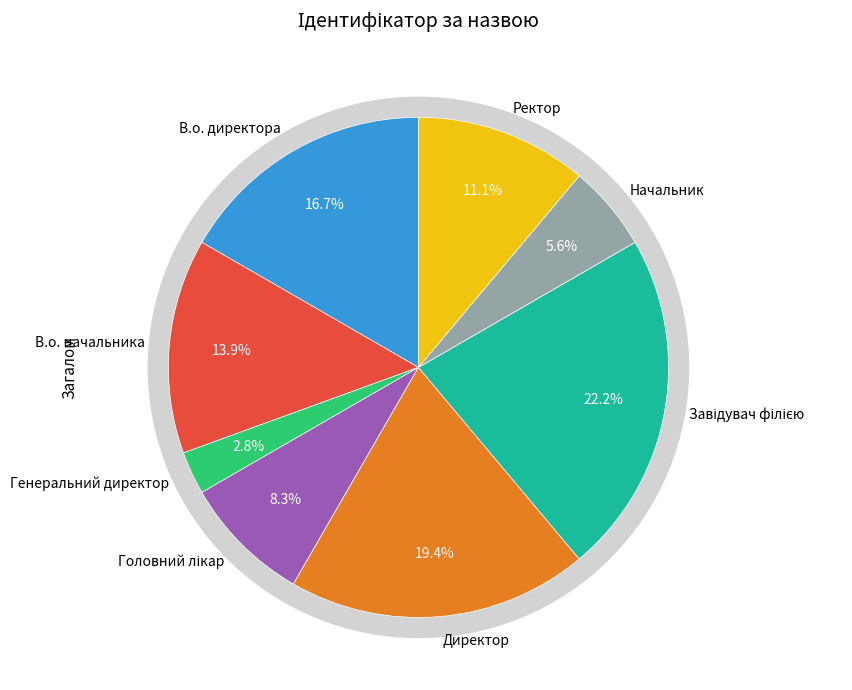

How many slices are in this pie chart?

8